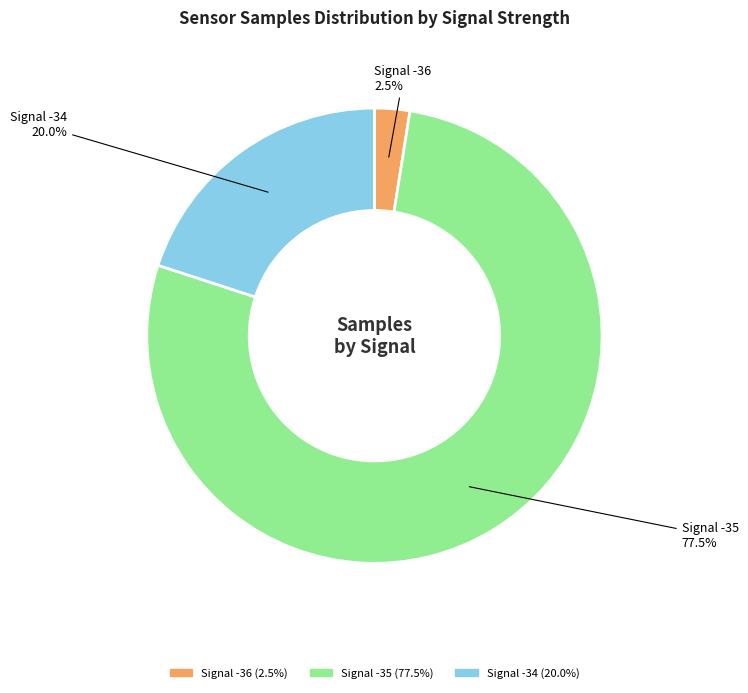

Which slice is the largest?

Signal -35 (77.5%)